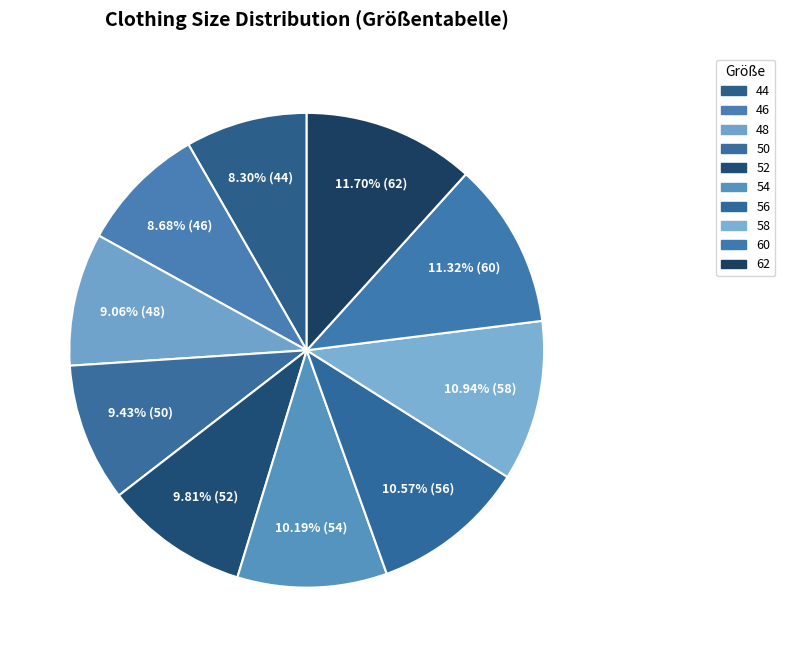

What percentage is the 54 slice, to the nearest percent?

10%